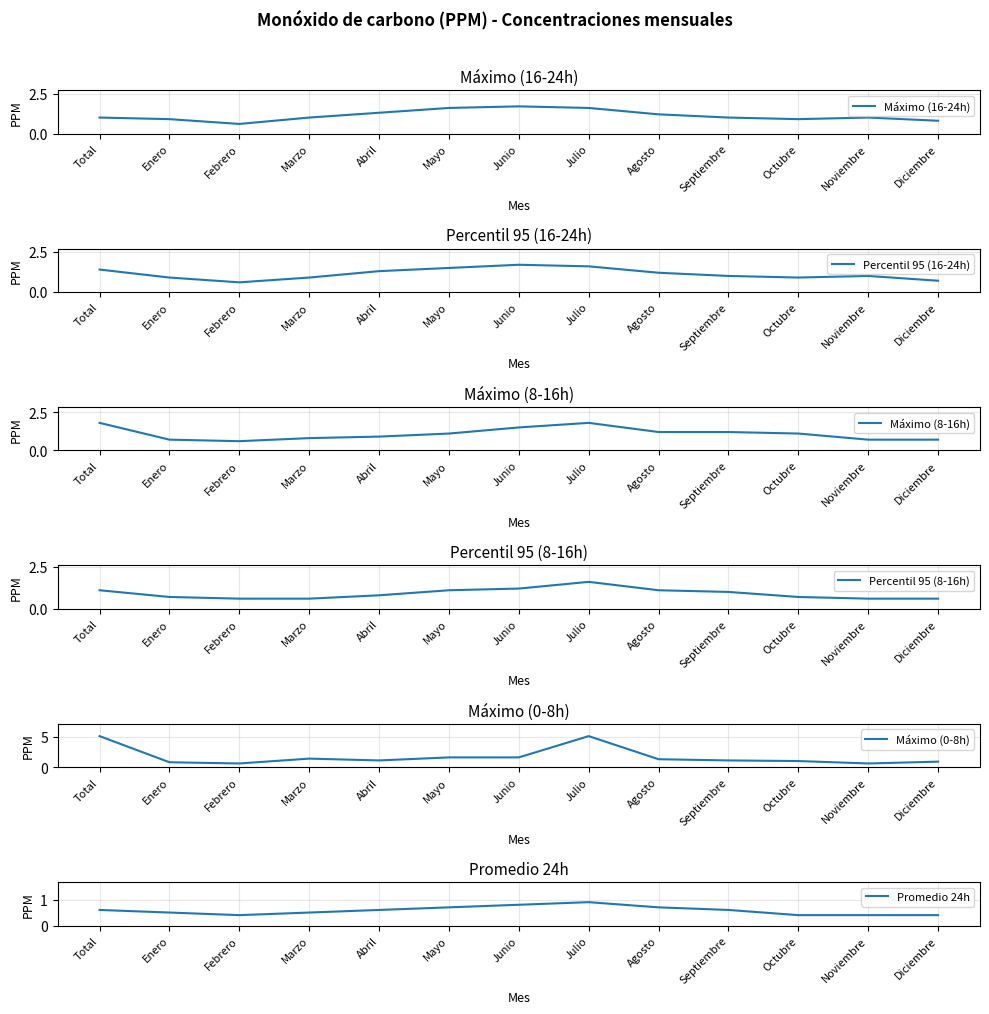

At which label does Máximo (0-8h) first exceed 1?

Total